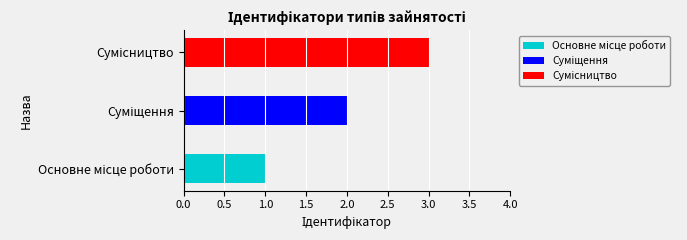

Reading left to right, list all the values displayed in this chart.

1	2	3